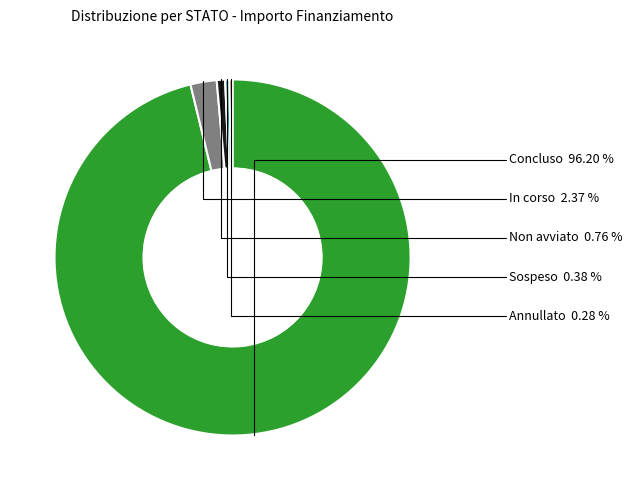

Is there a majority slice in this chart?

Yes